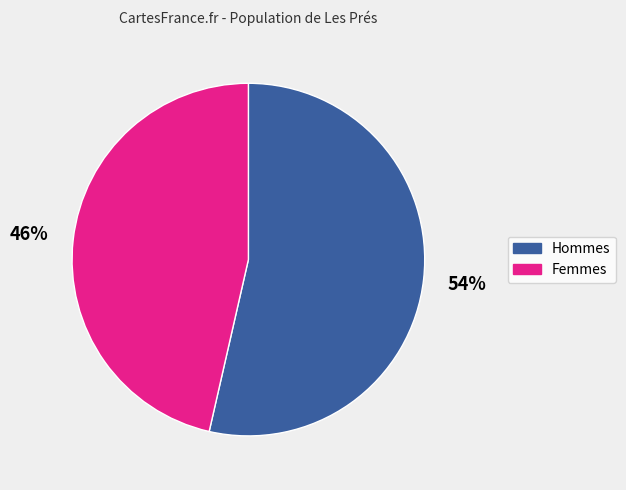

How many segments does this pie chart have?

2